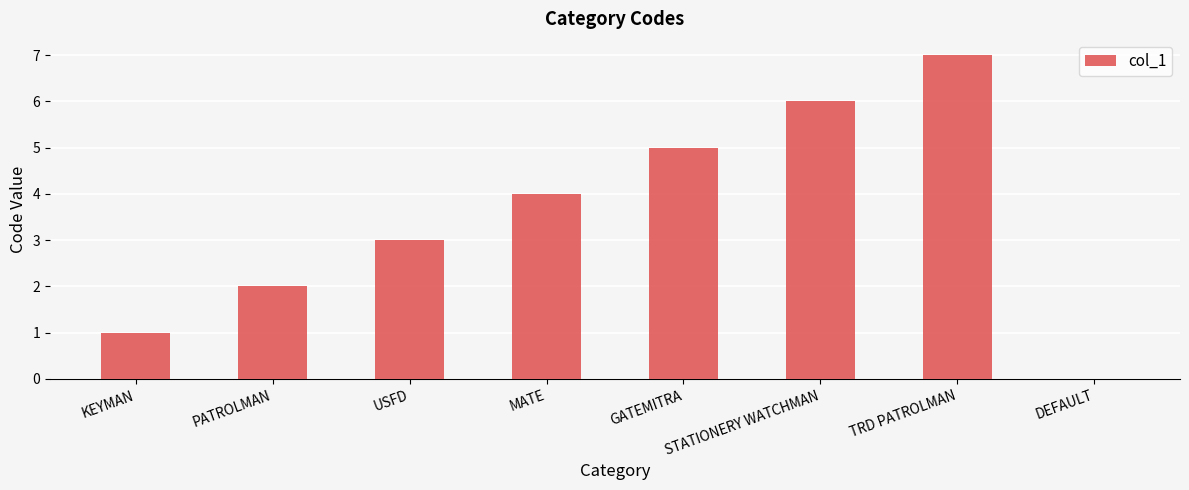

The value at DEFAULT is 0. True or false?

True